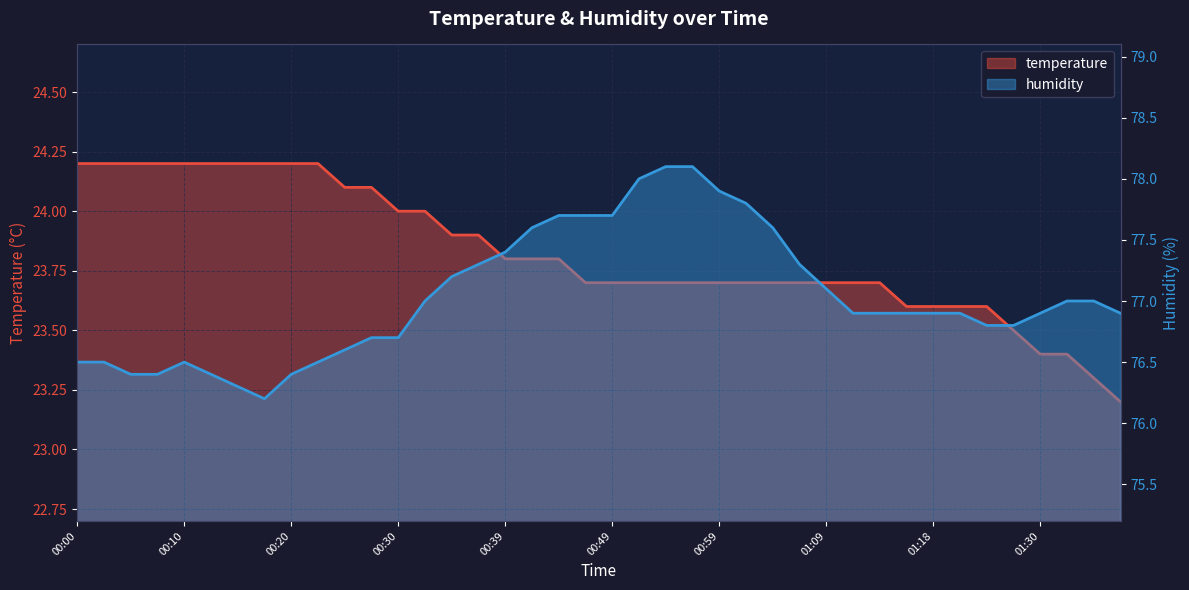

How many interior local peaks does the humidity series have?

1